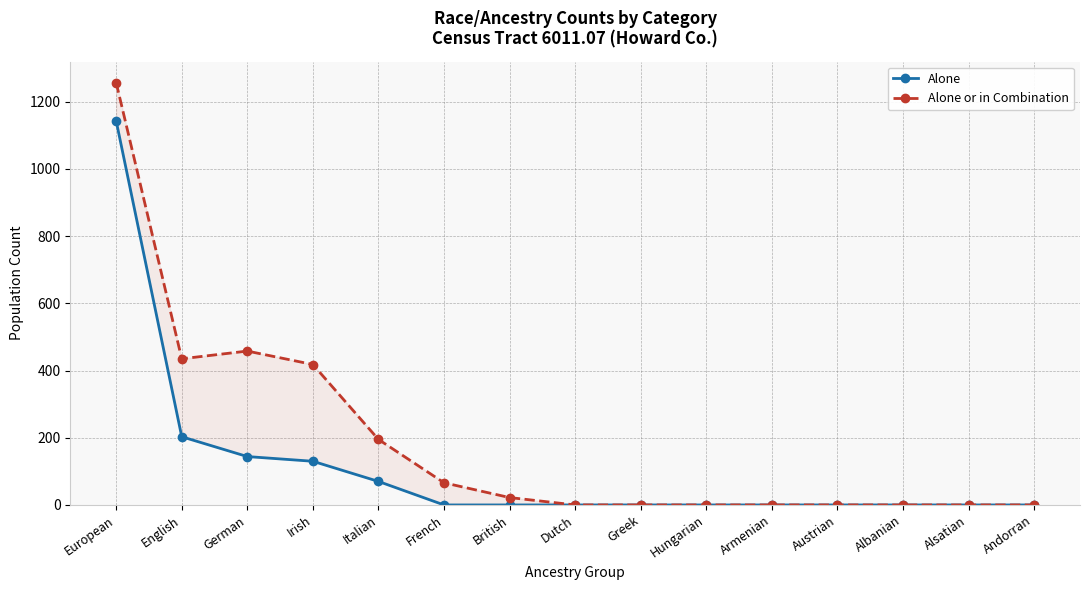

What are all the series names shown in the legend?

Alone, Alone or in Combination